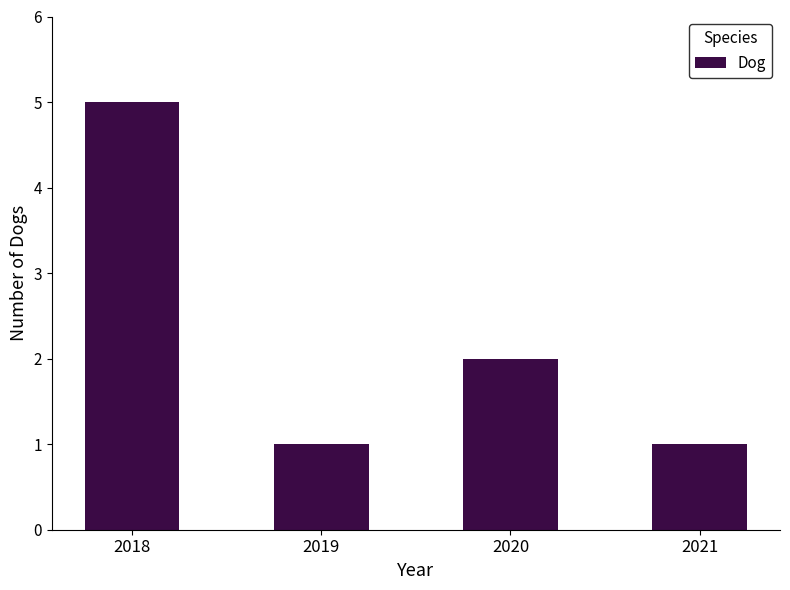

At which label is the value closest to 3?

2020